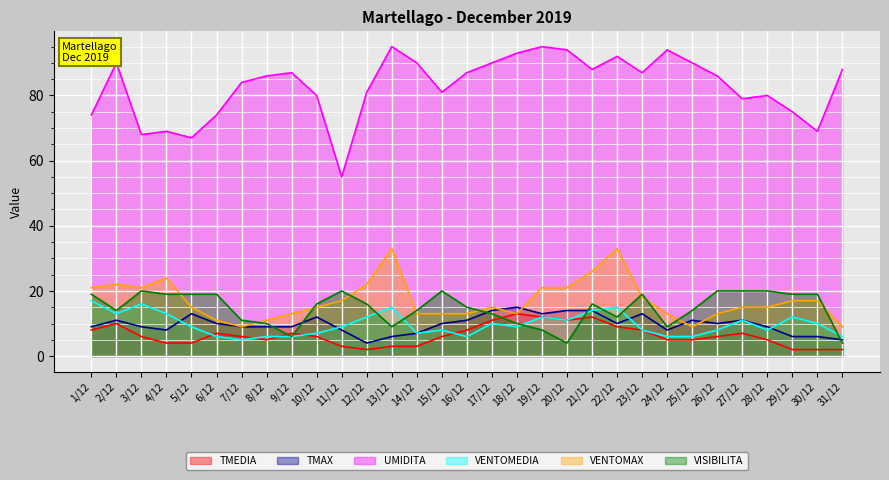

How many lines are shown in the chart?

6